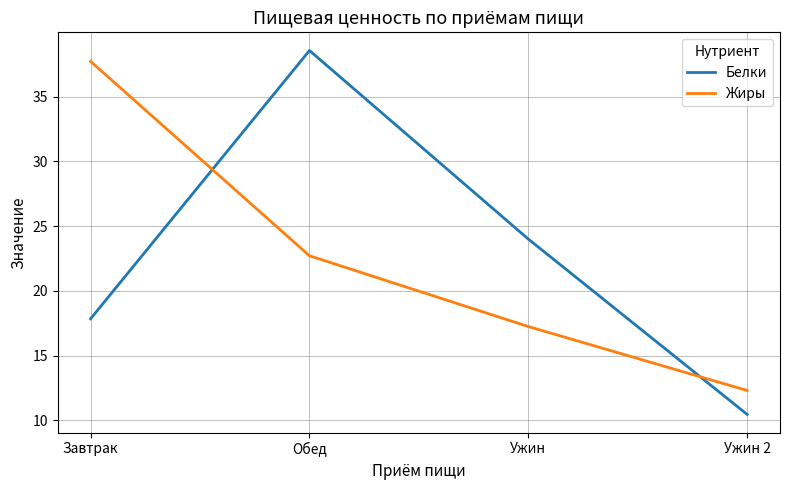

Is this an area chart (filled region under the line)?

No